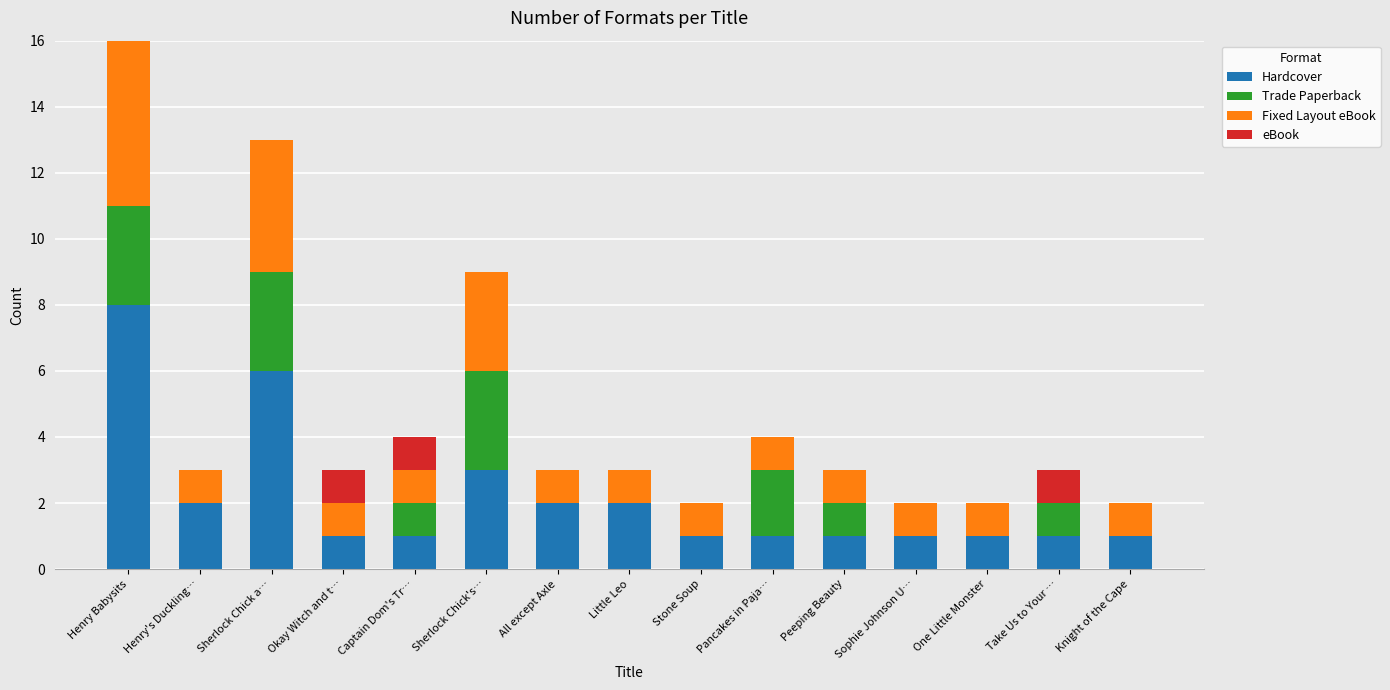

The value of Hardcover at Okay Witch and t… is 2. True or false?

False